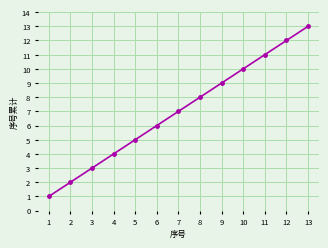

True or false: the data shows 15 at 10.

False